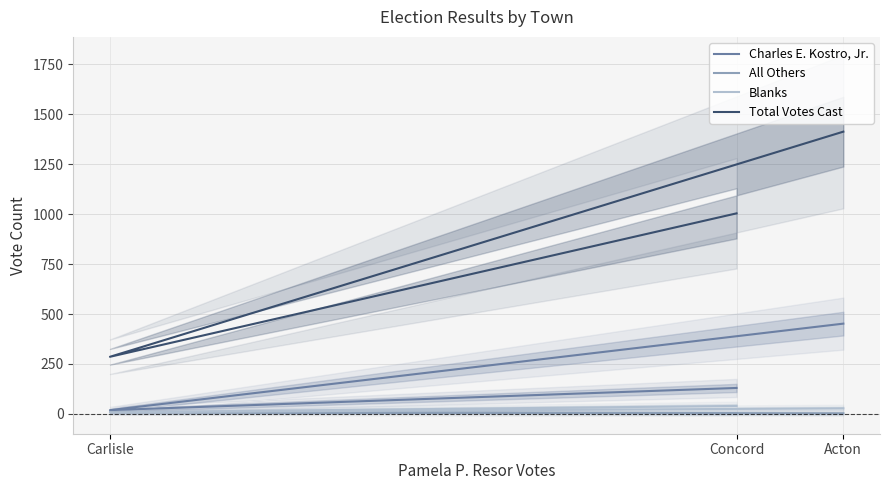

Reading left to right, list all the values displayed in this chart.

Charles E. Kostro, Jr.: Acton=452	Carlisle=19	Concord=130
All Others: Acton=3	Carlisle=9	Concord=3
Blanks: Acton=28	Carlisle=8	Concord=40
Total Votes Cast: Acton=1413	Carlisle=286	Concord=1004